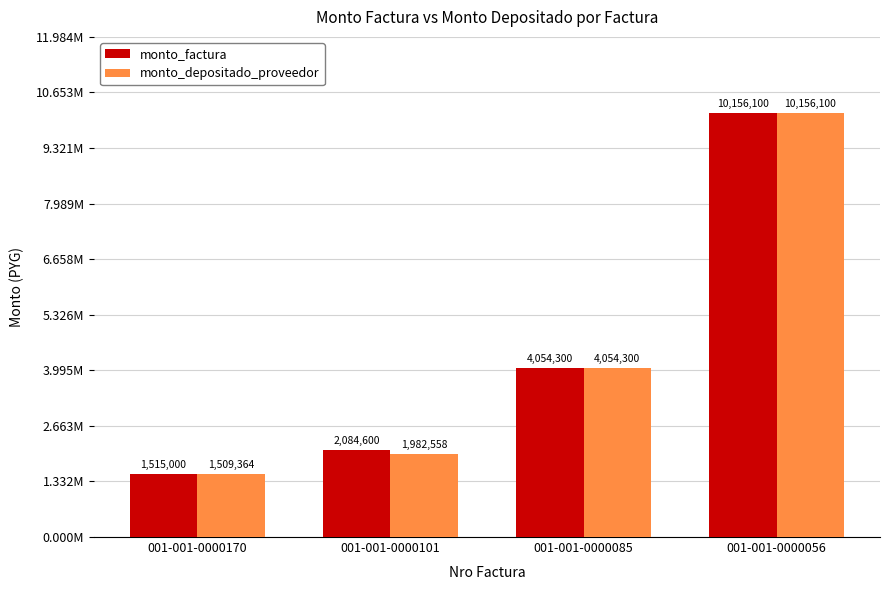

How many data points does each series have?

4